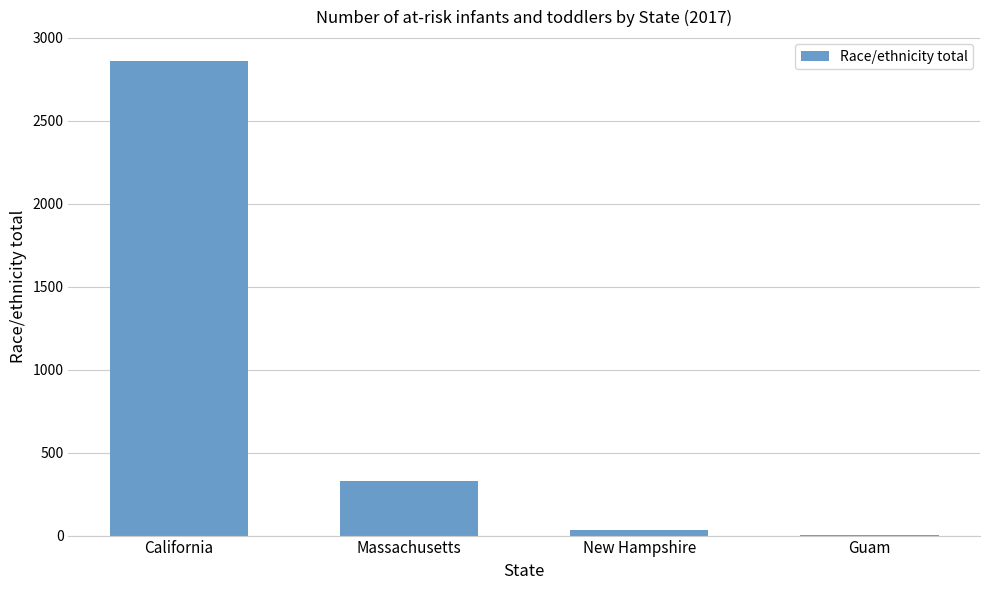

Approximately how many times larger is the value at New Hampshire compared to Guam?

11.3